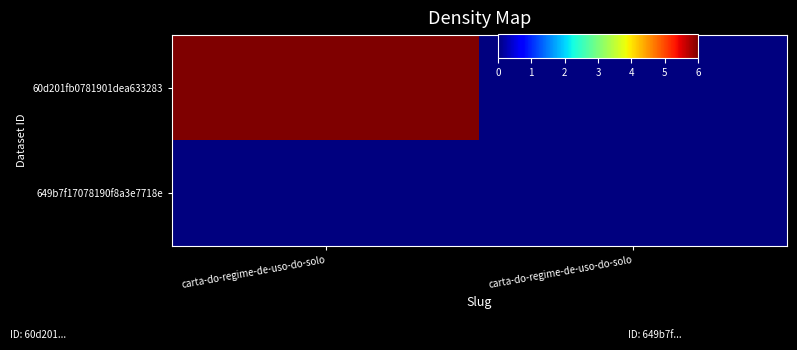

Which series changed the most between carta-do-regime-de-uso-do-solo and carta-do-regime-de-uso-do-solo?

60d201fb0781901dea633283